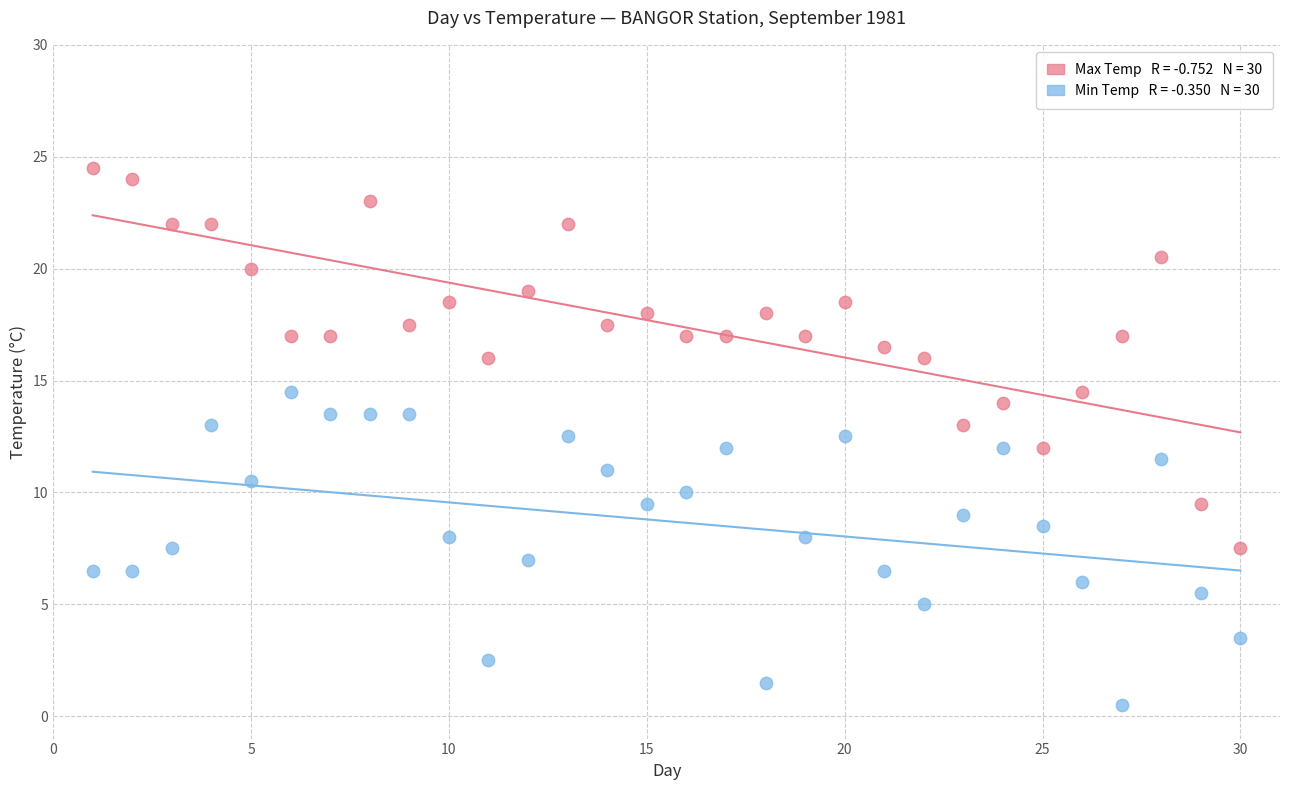

Across all data points, what is the range of X values (max minus min)?

29.0